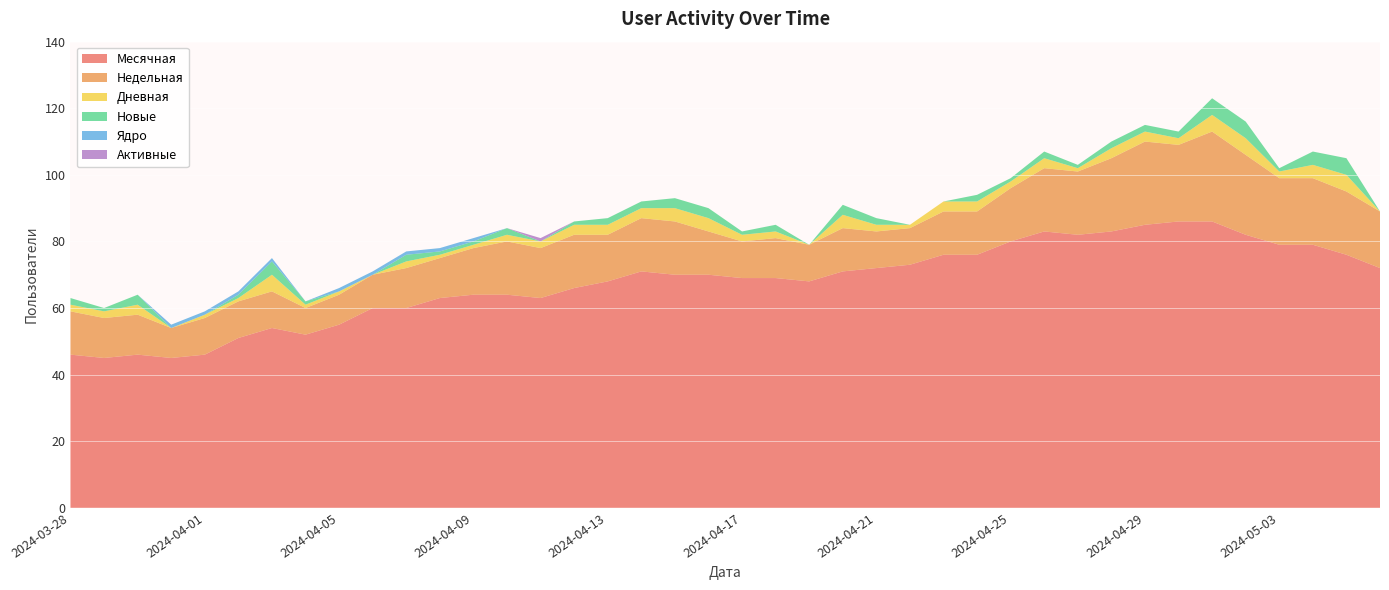

Reading left to right, what are all the values shown in this chart?

Месячная: 2024-03-28=46	2024-03-29=45	2024-03-30=46	2024-03-31=45	2024-04-01=46	2024-04-02=51	2024-04-03=54	2024-04-04=52	2024-04-05=55	2024-04-06=60	2024-04-07=60	2024-04-08=63	2024-04-09=64	2024-04-10=64	2024-04-11=63	2024-04-12=66	2024-04-13=68	2024-04-14=71	2024-04-15=70	2024-04-16=70	2024-04-17=69	2024-04-18=69	2024-04-19=68	2024-04-20=71	2024-04-21=72	2024-04-22=73	2024-04-23=76	2024-04-24=76	2024-04-25=80	2024-04-26=83	2024-04-27=82	2024-04-28=83	2024-04-29=85	2024-04-30=86	2024-05-01=86	2024-05-02=82	2024-05-03=79	2024-05-04=79	2024-05-05=76	2024-05-06=72
Недельная: 2024-03-28=13	2024-03-29=12	2024-03-30=12	2024-03-31=9	2024-04-01=11	2024-04-02=11	2024-04-03=11	2024-04-04=8	2024-04-05=9	2024-04-06=10	2024-04-07=12	2024-04-08=12	2024-04-09=14	2024-04-10=16	2024-04-11=15	2024-04-12=16	2024-04-13=14	2024-04-14=16	2024-04-15=16	2024-04-16=13	2024-04-17=11	2024-04-18=12	2024-04-19=11	2024-04-20=13	2024-04-21=11	2024-04-22=11	2024-04-23=13	2024-04-24=13	2024-04-25=16	2024-04-26=19	2024-04-27=19	2024-04-28=22	2024-04-29=25	2024-04-30=23	2024-05-01=27	2024-05-02=24	2024-05-03=20	2024-05-04=20	2024-05-05=19	2024-05-06=17
Дневная: 2024-03-28=2	2024-03-29=2	2024-03-30=3	2024-03-31=0	2024-04-01=1	2024-04-02=1	2024-04-03=5	2024-04-04=1	2024-04-05=1	2024-04-06=0	2024-04-07=2	2024-04-08=1	2024-04-09=1	2024-04-10=2	2024-04-11=2	2024-04-12=3	2024-04-13=3	2024-04-14=3	2024-04-15=4	2024-04-16=4	2024-04-17=2	2024-04-18=2	2024-04-19=0	2024-04-20=4	2024-04-21=2	2024-04-22=1	2024-04-23=3	2024-04-24=3	2024-04-25=2	2024-04-26=3	2024-04-27=1	2024-04-28=3	2024-04-29=3	2024-04-30=2	2024-05-01=5	2024-05-02=5	2024-05-03=2	2024-05-04=4	2024-05-05=5	2024-05-06=0
Новые: 2024-03-28=2	2024-03-29=1	2024-03-30=3	2024-03-31=0	2024-04-01=0	2024-04-02=1	2024-04-03=4	2024-04-04=1	2024-04-05=0	2024-04-06=0	2024-04-07=2	2024-04-08=1	2024-04-09=1	2024-04-10=2	2024-04-11=0	2024-04-12=1	2024-04-13=2	2024-04-14=2	2024-04-15=3	2024-04-16=3	2024-04-17=1	2024-04-18=2	2024-04-19=0	2024-04-20=3	2024-04-21=2	2024-04-22=0	2024-04-23=0	2024-04-24=2	2024-04-25=1	2024-04-26=2	2024-04-27=1	2024-04-28=2	2024-04-29=2	2024-04-30=2	2024-05-01=5	2024-05-02=5	2024-05-03=1	2024-05-04=4	2024-05-05=5	2024-05-06=0
Ядро: 2024-03-28=0	2024-03-29=0	2024-03-30=0	2024-03-31=1	2024-04-01=1	2024-04-02=1	2024-04-03=1	2024-04-04=0	2024-04-05=1	2024-04-06=1	2024-04-07=1	2024-04-08=1	2024-04-09=1	2024-04-10=0	2024-04-11=0	2024-04-12=0	2024-04-13=0	2024-04-14=0	2024-04-15=0	2024-04-16=0	2024-04-17=0	2024-04-18=0	2024-04-19=0	2024-04-20=0	2024-04-21=0	2024-04-22=0	2024-04-23=0	2024-04-24=0	2024-04-25=0	2024-04-26=0	2024-04-27=0	2024-04-28=0	2024-04-29=0	2024-04-30=0	2024-05-01=0	2024-05-02=0	2024-05-03=0	2024-05-04=0	2024-05-05=0	2024-05-06=0
Активные: 2024-03-28=0	2024-03-29=0	2024-03-30=0	2024-03-31=0	2024-04-01=0	2024-04-02=0	2024-04-03=0	2024-04-04=0	2024-04-05=0	2024-04-06=0	2024-04-07=0	2024-04-08=0	2024-04-09=0	2024-04-10=0	2024-04-11=1	2024-04-12=0	2024-04-13=0	2024-04-14=0	2024-04-15=0	2024-04-16=0	2024-04-17=0	2024-04-18=0	2024-04-19=0	2024-04-20=0	2024-04-21=0	2024-04-22=0	2024-04-23=0	2024-04-24=0	2024-04-25=0	2024-04-26=0	2024-04-27=0	2024-04-28=0	2024-04-29=0	2024-04-30=0	2024-05-01=0	2024-05-02=0	2024-05-03=0	2024-05-04=0	2024-05-05=0	2024-05-06=0